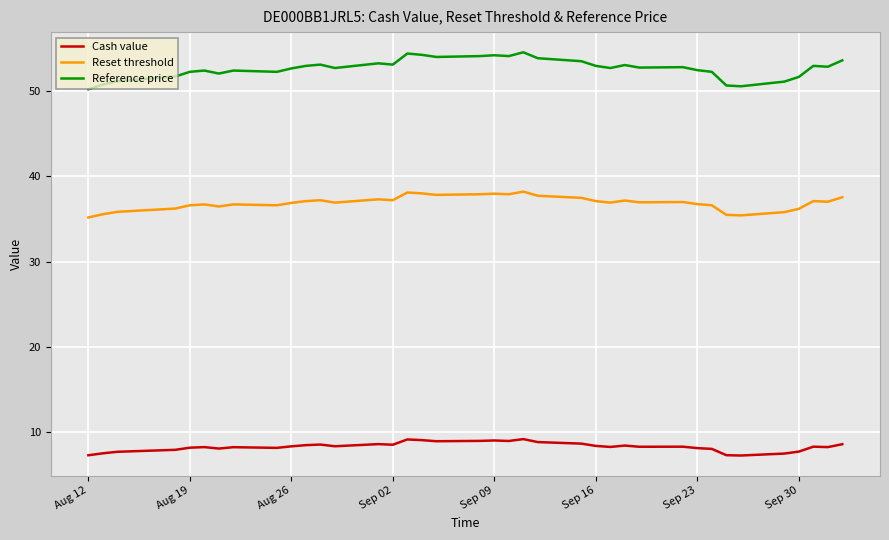

Which series has the largest range (max minus min)?

Reference price